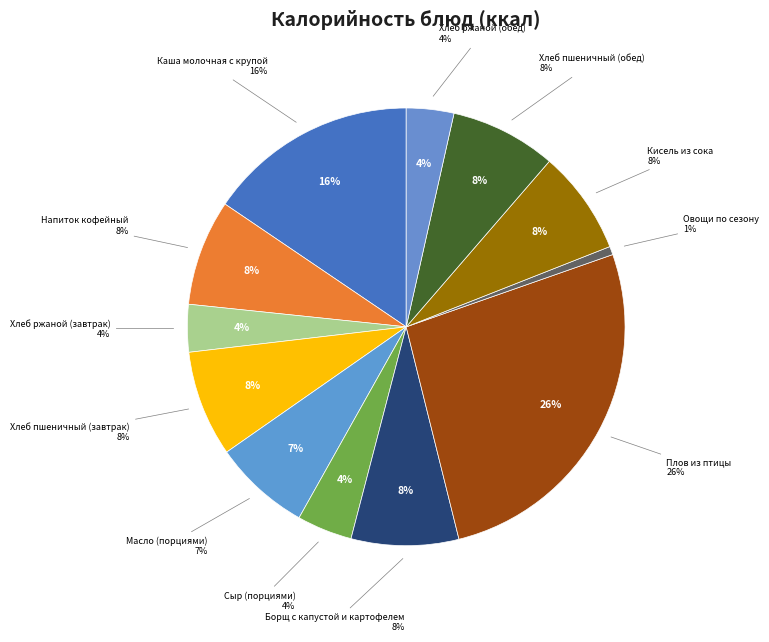

What is the change in value from Каша молочная с крупой to Масло (порциями)?

-115.7